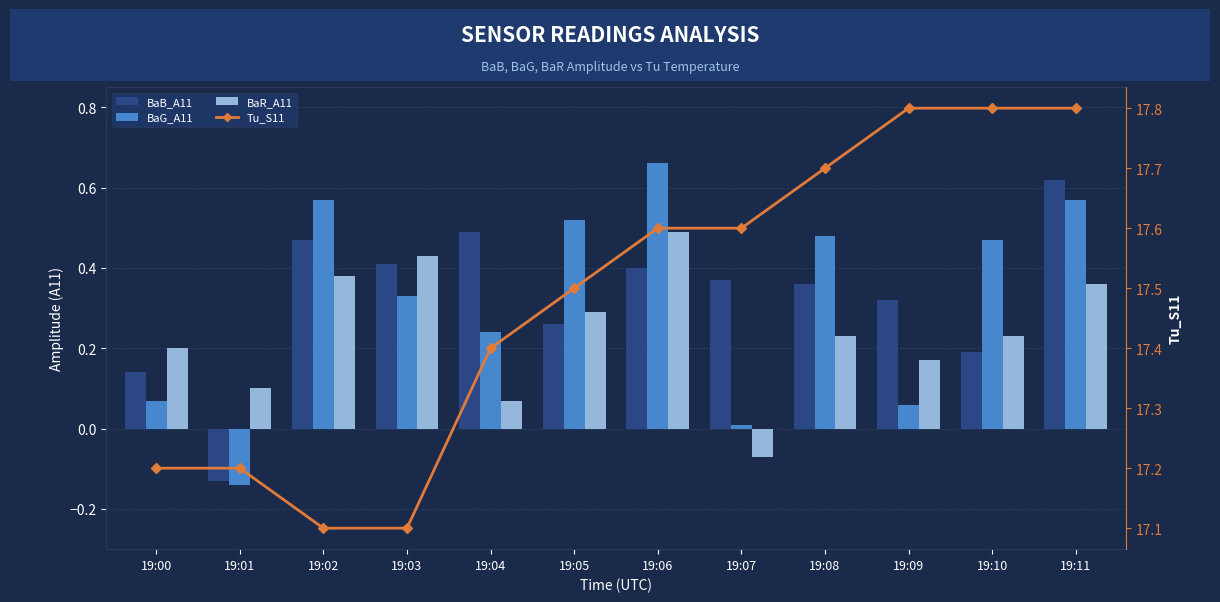

Reading right to left, transcribe all the data shown in this chart.

BaB_A11: 19:11=0.6	19:10=0.2	19:09=0.3	19:08=0.4	19:07=0.4	19:06=0.4	19:05=0.3	19:04=0.5	19:03=0.4	19:02=0.5	19:01=-0.1	19:00=0.1
BaG_A11: 19:11=0.6	19:10=0.5	19:09=0.1	19:08=0.5	19:07=0.0	19:06=0.7	19:05=0.5	19:04=0.2	19:03=0.3	19:02=0.6	19:01=-0.1	19:00=0.1
BaR_A11: 19:11=0.4	19:10=0.2	19:09=0.2	19:08=0.2	19:07=-0.1	19:06=0.5	19:05=0.3	19:04=0.1	19:03=0.4	19:02=0.4	19:01=0.1	19:00=0.2
Tu_S11: 19:11=17.8	19:10=17.8	19:09=17.8	19:08=17.7	19:07=17.6	19:06=17.6	19:05=17.5	19:04=17.4	19:03=17.1	19:02=17.1	19:01=17.2	19:00=17.2